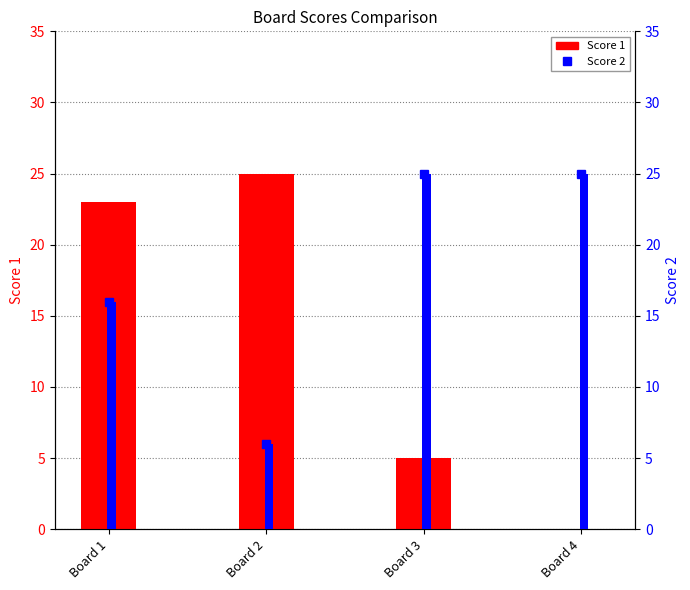

At which label does Score 1 reach its peak?

Board 2